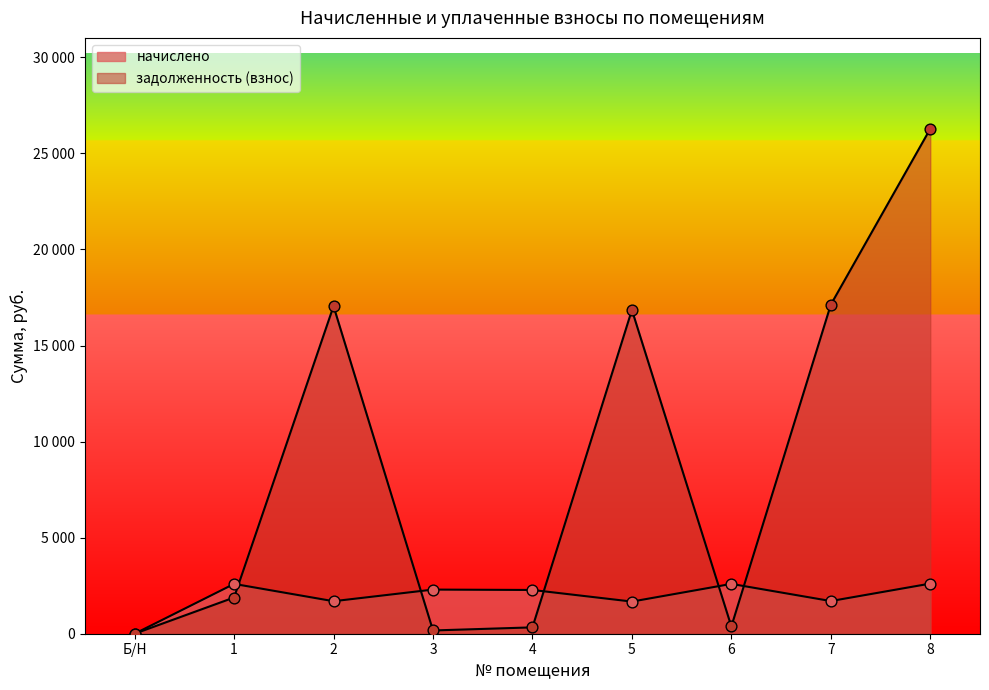

Which series has the widest spread of Y values?

задолженность (взнос)